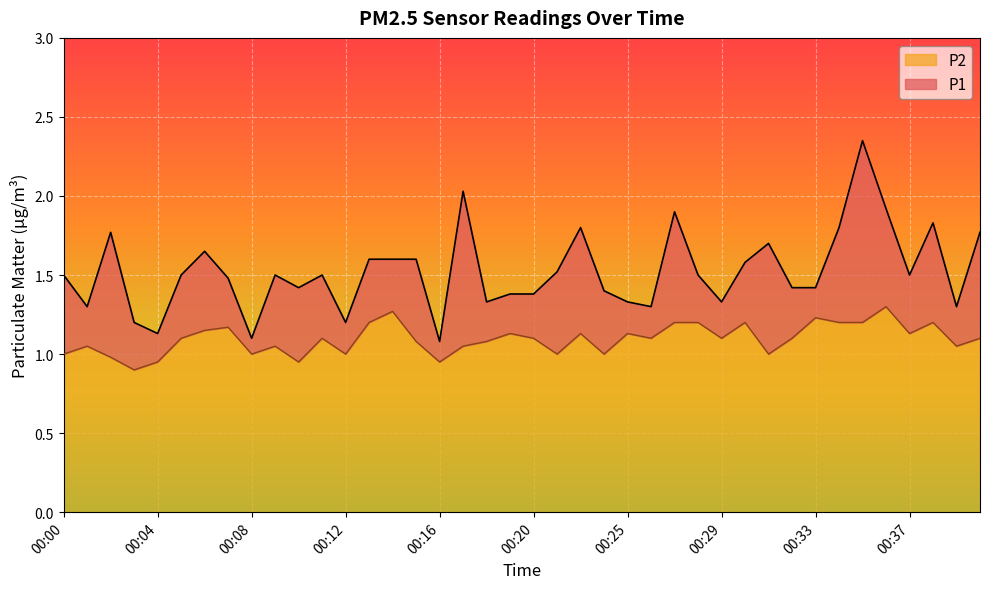

How many lines are shown in the chart?

2